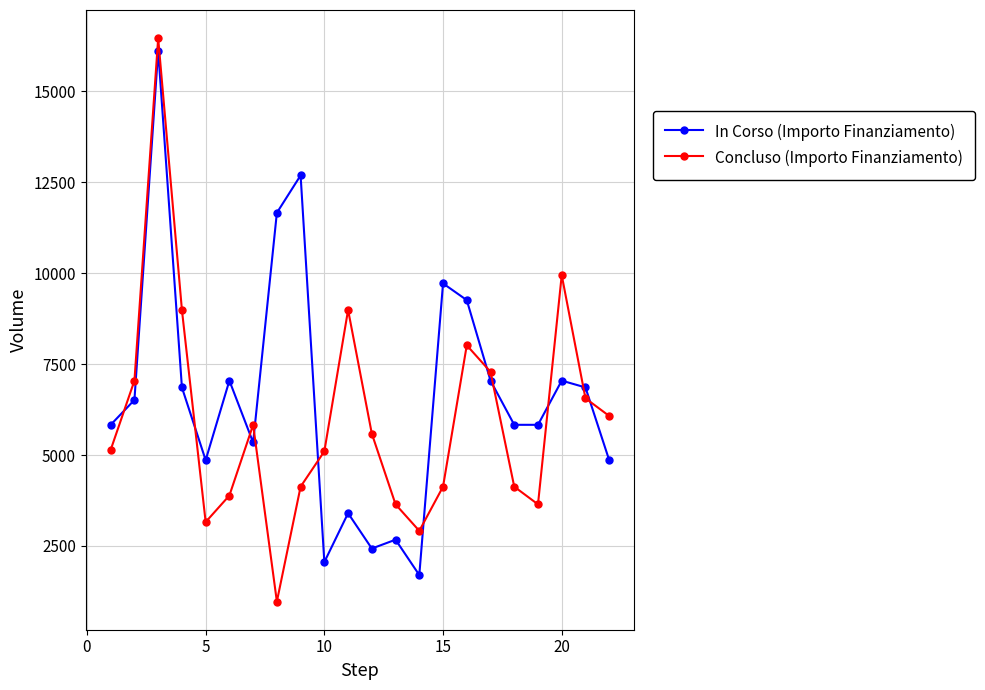

Which series has the largest range (max minus min)?

Concluso (Importo Finanziamento)